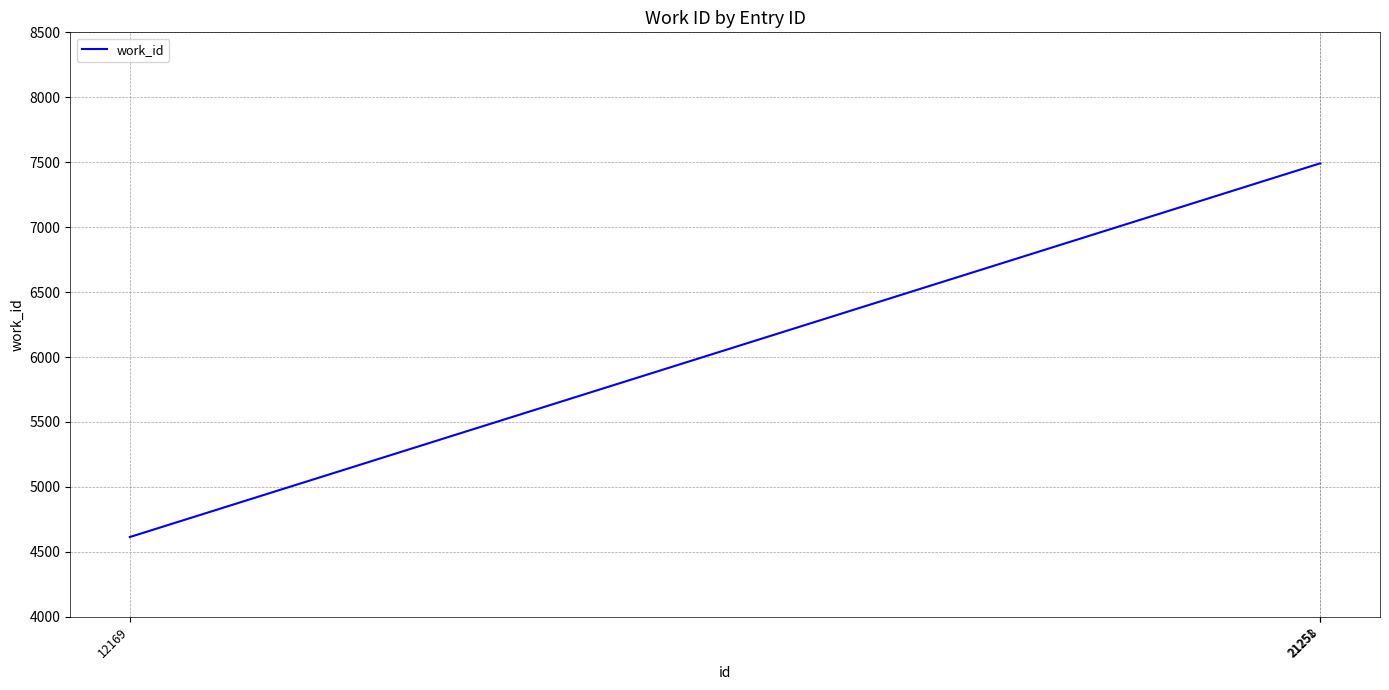

Reading left to right, what are all the values shown in this chart?

12169=4614	21251=7490	21258=7490